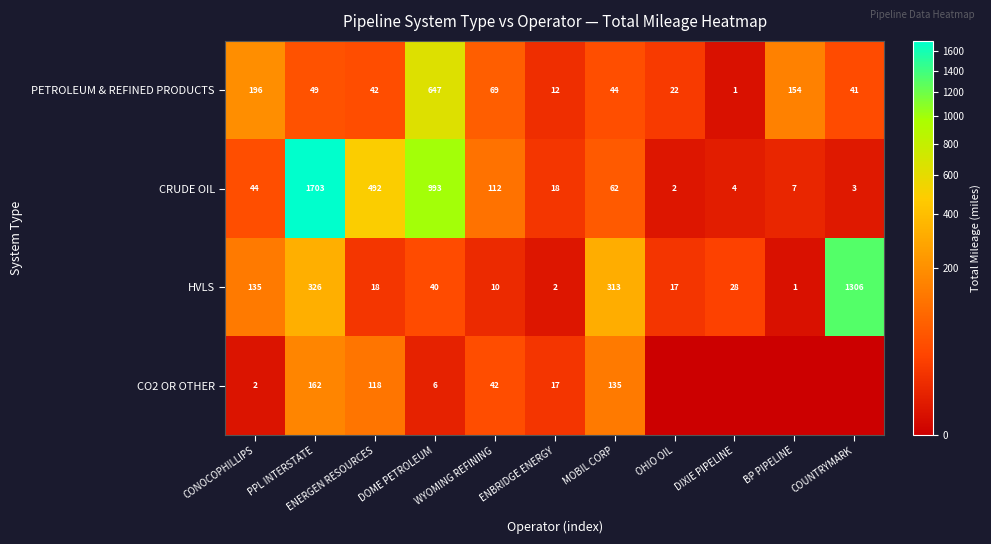

What is the difference between the HVLS values at ENBRIDGE ENERGY and MOBIL CORP?

311